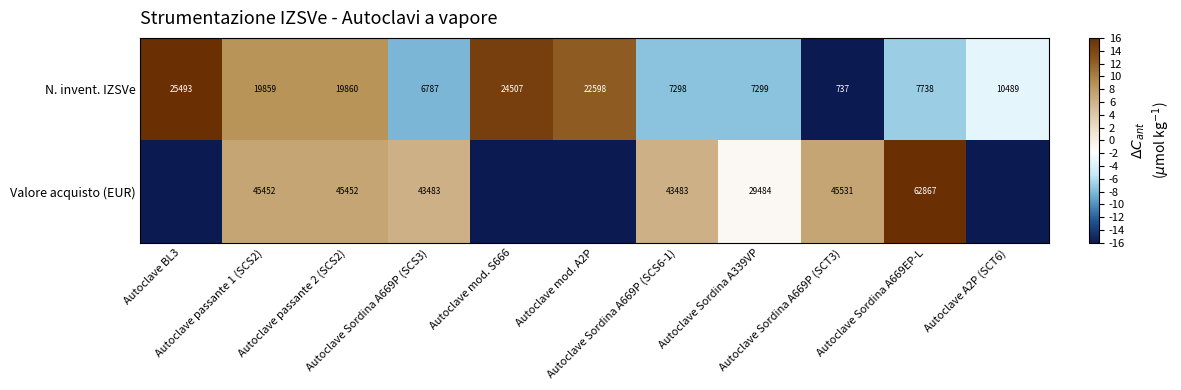

The value of N. invent. IZSVe at Autoclave Sordina A339VP is -4.8. True or false?

False